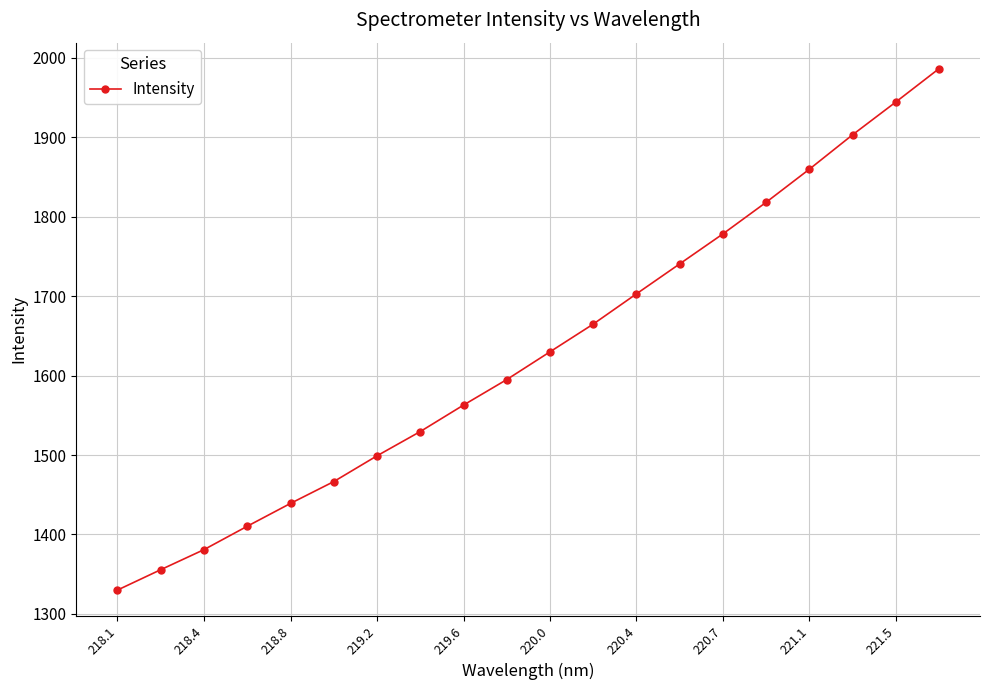

How many data points are above 1629?

10